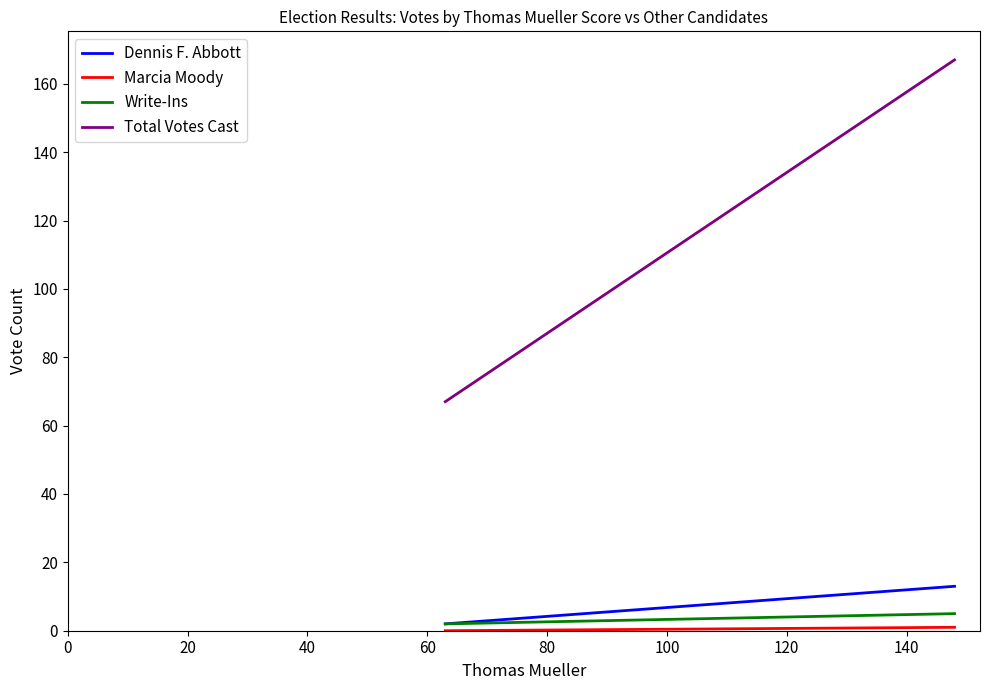

Rank the series by their maximum value, from lowest to highest.

Marcia Moody, Write-Ins, Dennis F. Abbott, Total Votes Cast